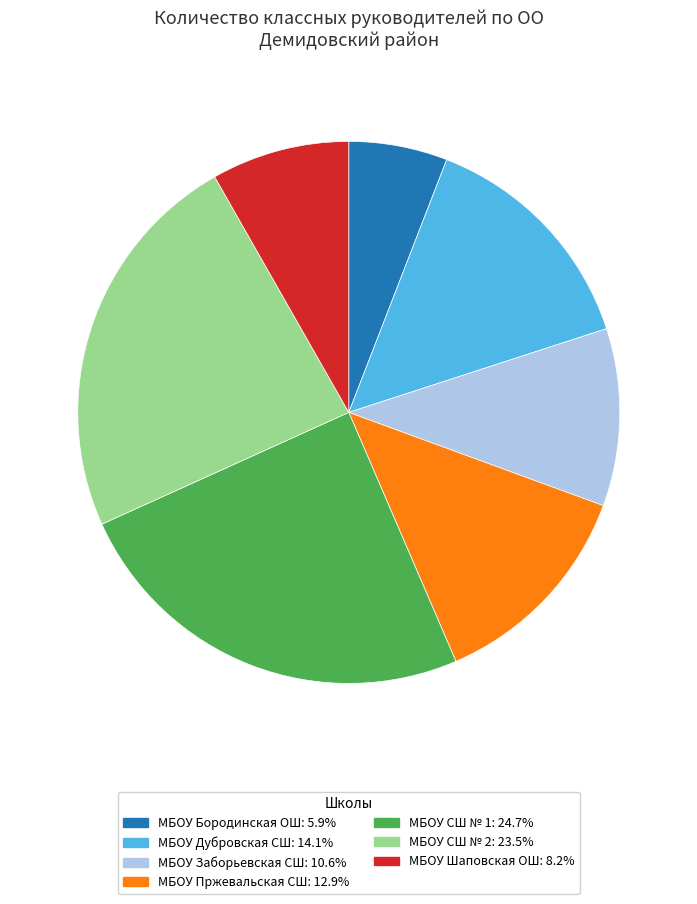

Count the number of slices in the pie.

7